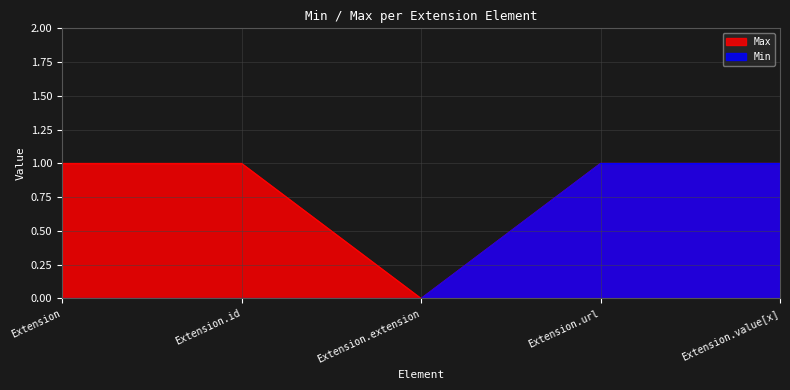

Which series has the largest range (max minus min)?

Max